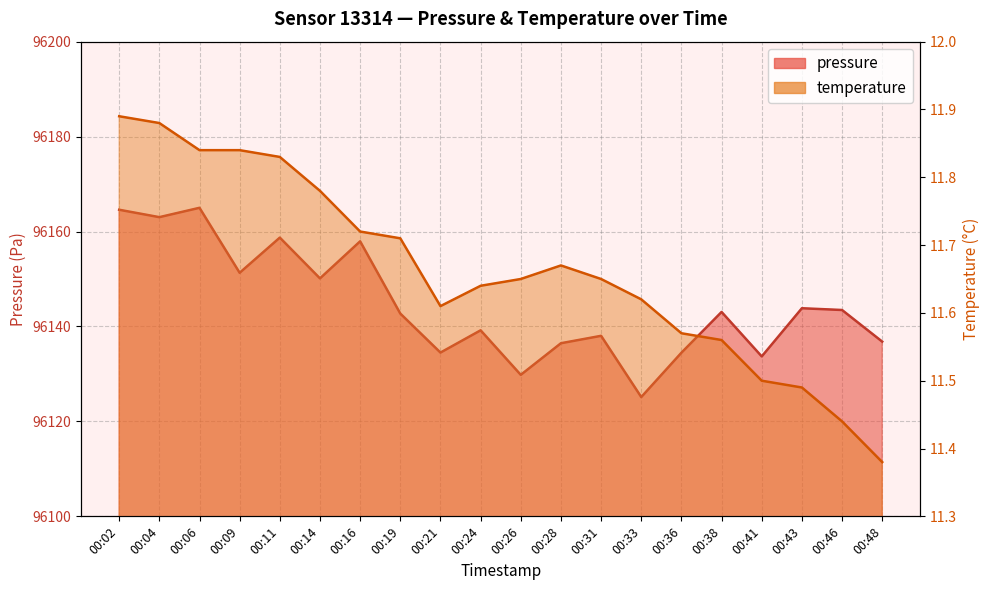

List the labels in order of temperature value, smallest first.

00:48, 00:46, 00:43, 00:41, 00:38, 00:36, 00:21, 00:33, 00:24, 00:26, 00:31, 00:28, 00:19, 00:16, 00:14, 00:11, 00:06, 00:09, 00:04, 00:02